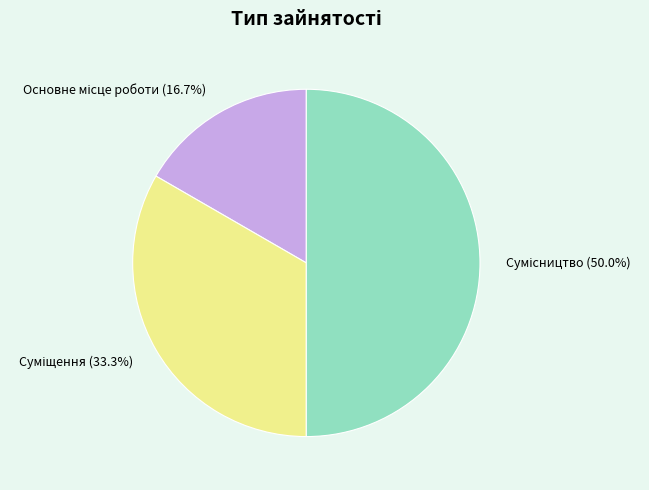

The Основне місце роботи slice represents 22% of the pie. True or false?

False